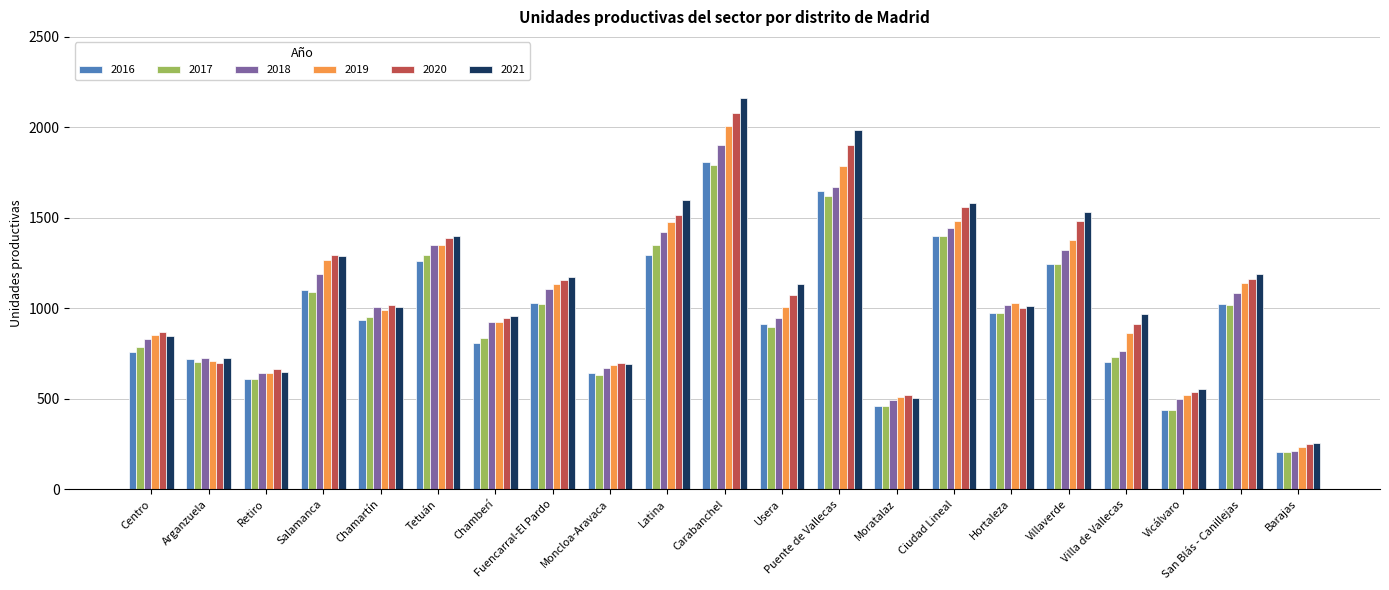

At which category is the sum across all series the highest?

Carabanchel